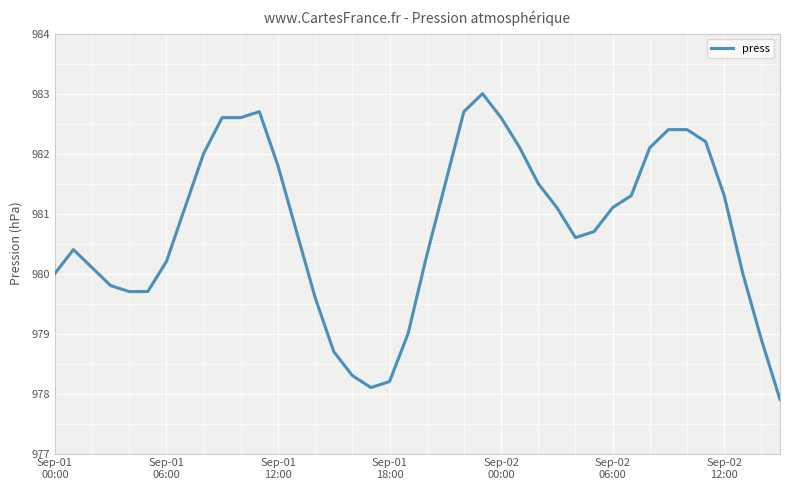

What is the greatest value displayed?

983.0